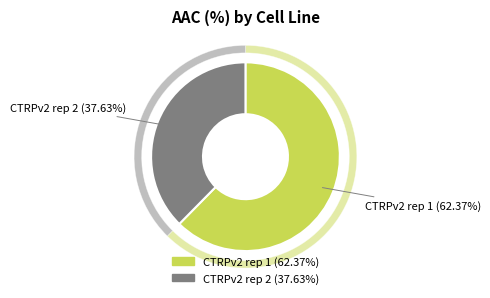

Does CTRPv2 rep 1 represent more than half of the total?

Yes